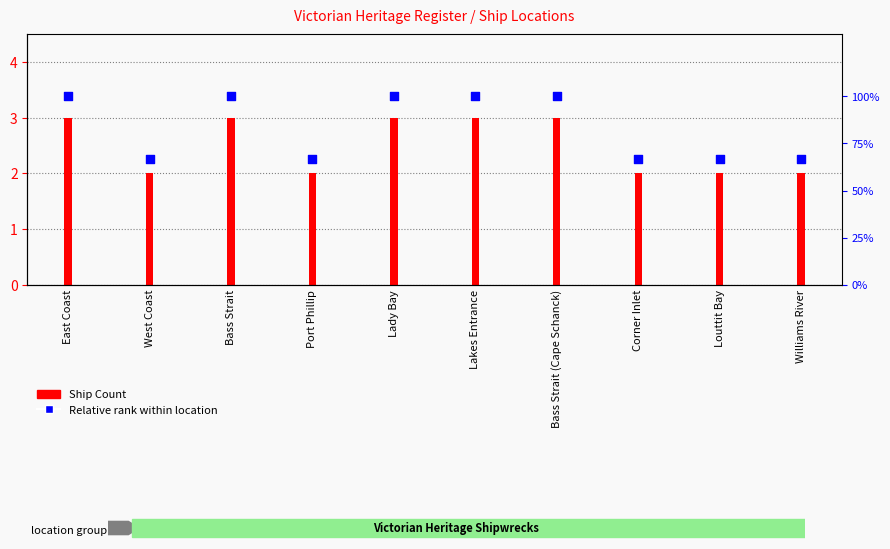

What are all the series names shown in the legend?

Ship Count, Relative rank within location